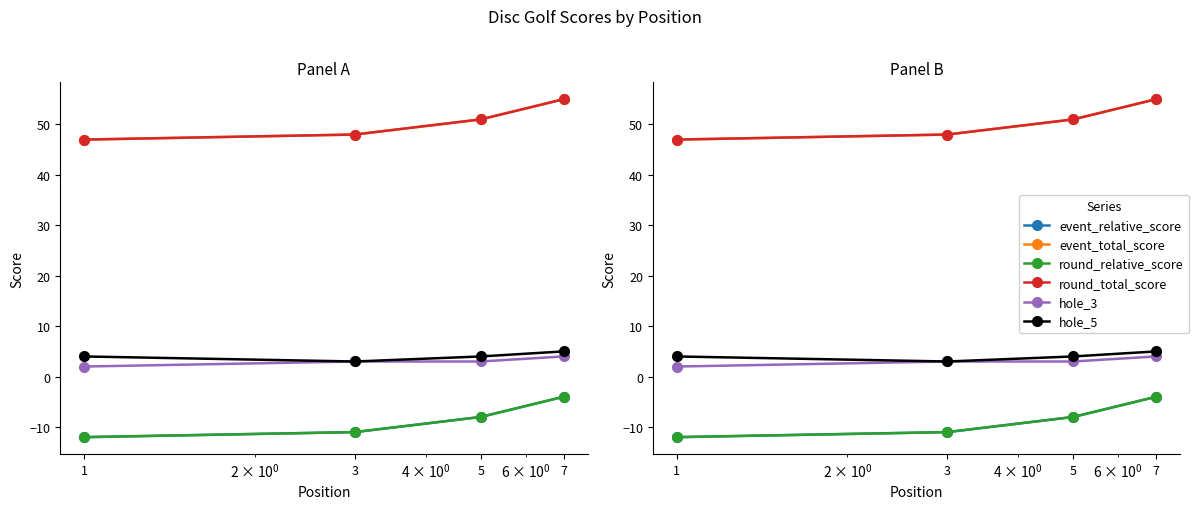

What is the spread (max minus min) of values at 1?

59